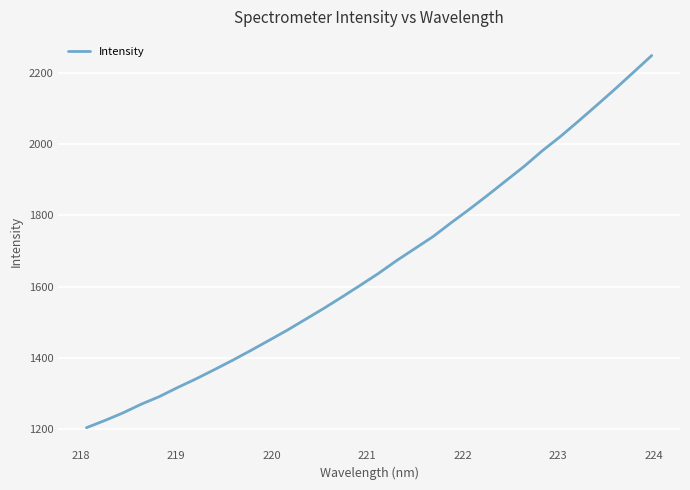

Reading right to left, what are all the values shown in this chart?

2249.0	2202.1	2155.4	2110.3	2065.7	2022.3	1981.8	1938.0	1897.6	1857.1	1817.7	1779.9	1740.7	1707.0	1673.3	1637.1	1603.7	1570.9	1538.9	1508.3	1477.8	1449.2	1420.8	1393.2	1366.9	1341.2	1317.1	1291.6	1270.1	1245.7	1224.2	1204.2